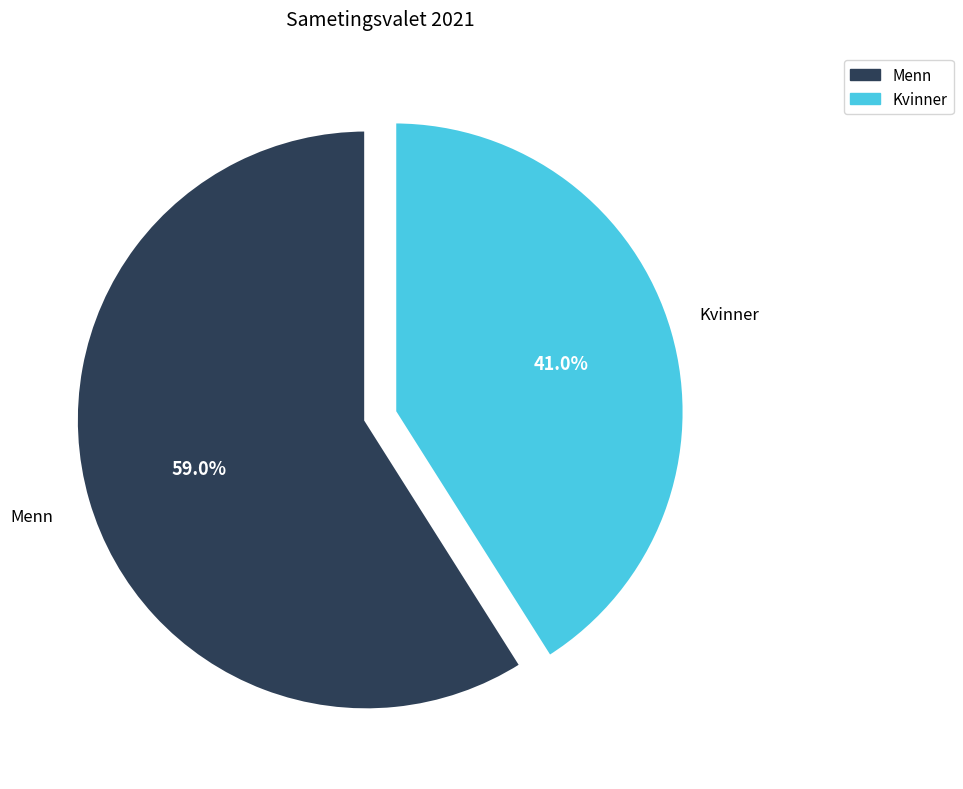

What is the total percentage of Menn and Kvinner?

100.0%